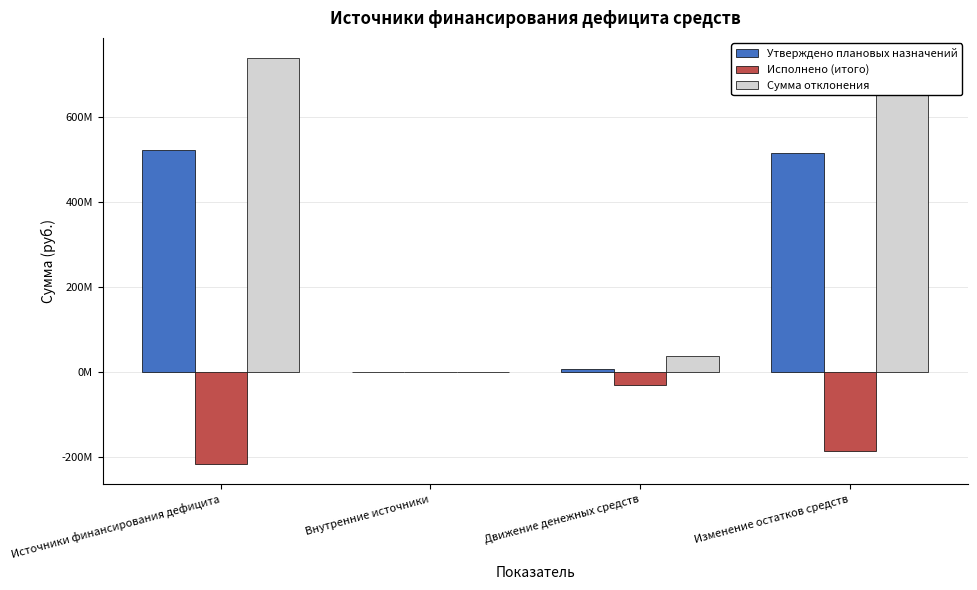

Reading right to left, extract all data points from this chart.

Утверждено плановых назначений: 515672837.5	7571567.0	-506215.7	523244404.4
Исполнено (итого): -186419922.7	-30907576.1	506215.7	-216507156.3
Сумма отклонения: 702092760.1	38479143.0	-506215.7	739751560.8